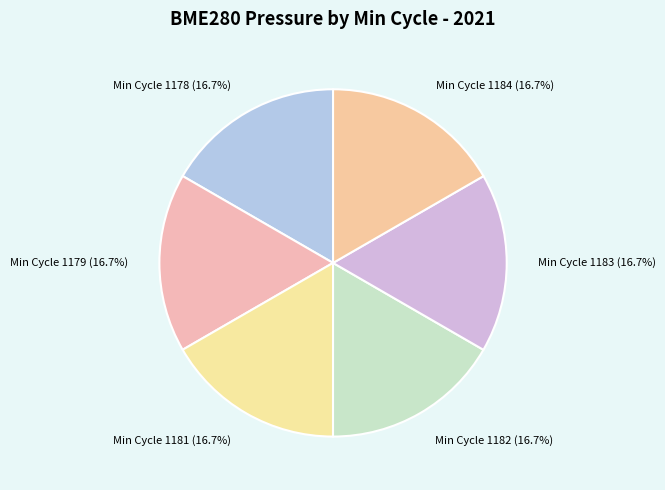

What is the ratio of the value at Min Cycle 1184 (16.7%) to the value at Min Cycle 1179 (16.7%)?

1.0